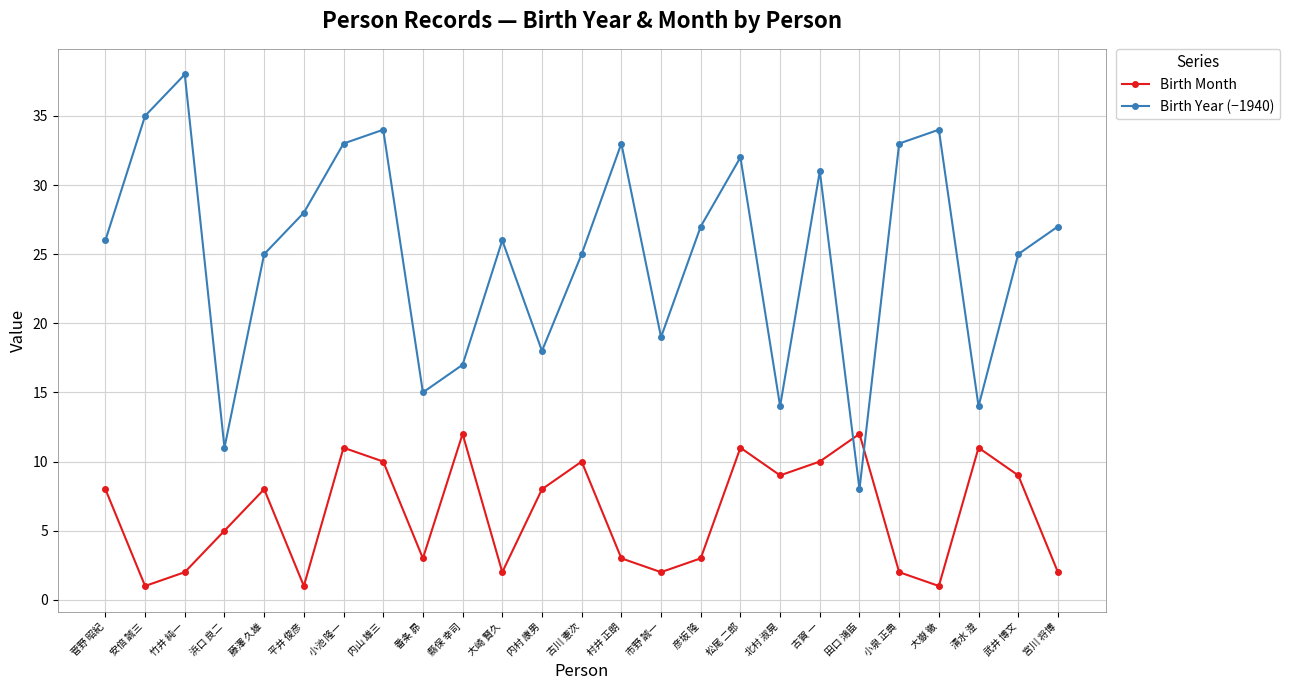

Count the number of categories in the chart.

25